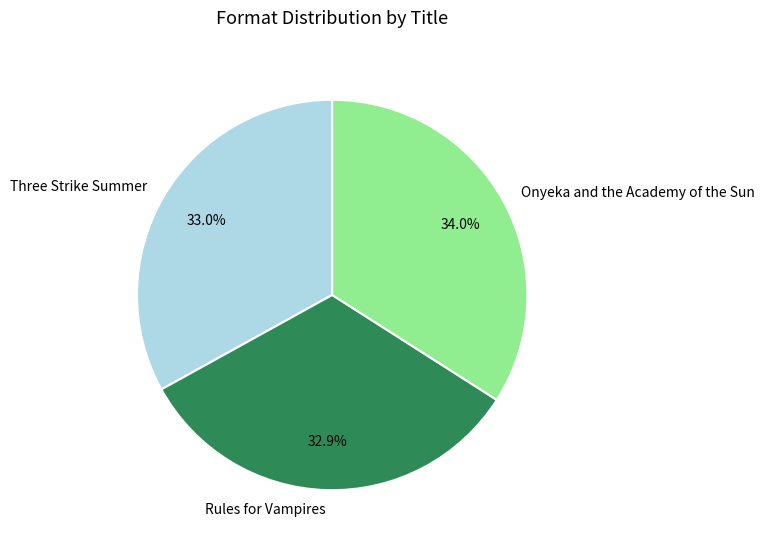

The Onyeka and the Academy of the Sun slice represents 47% of the pie. True or false?

False